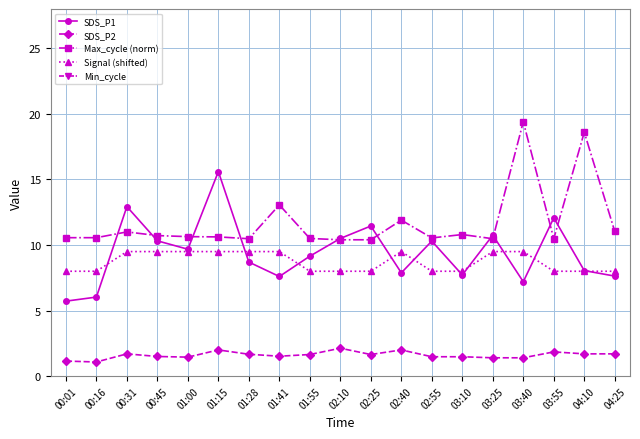

What are all the series names shown in the legend?

SDS_P1, SDS_P2, Max_cycle (norm), Signal (shifted), Min_cycle